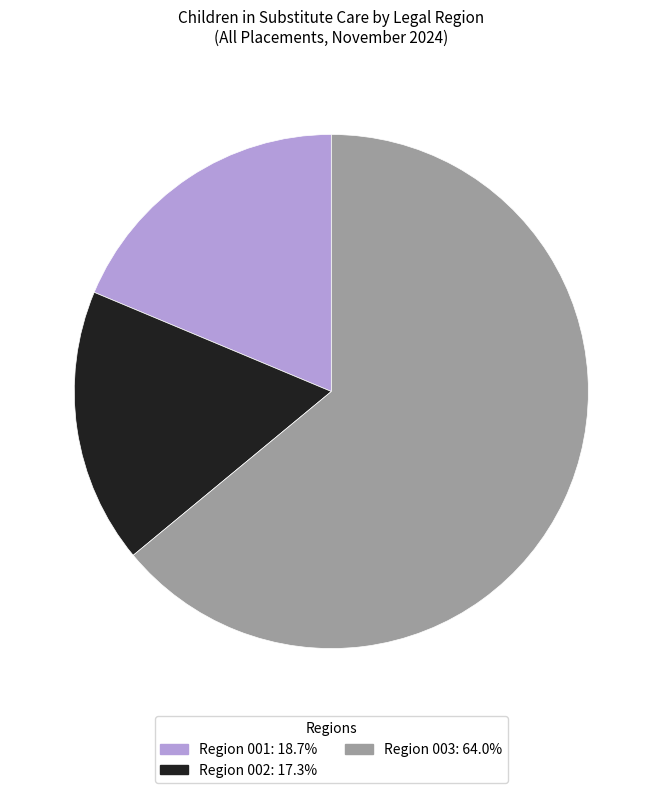

How many slices are in this pie chart?

3